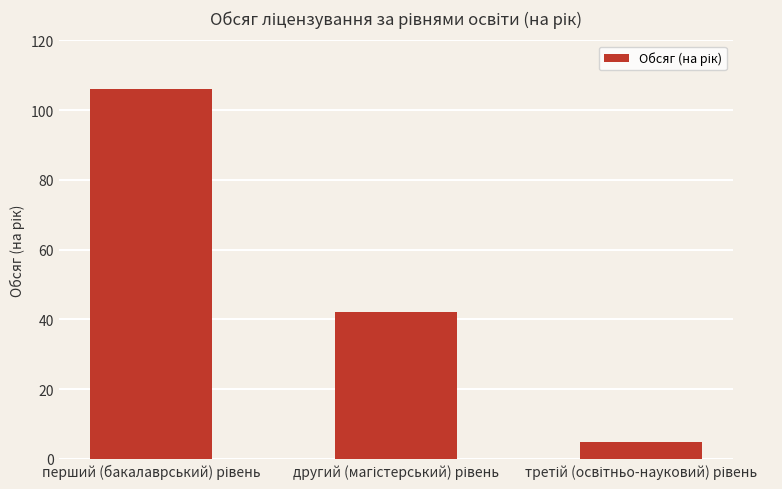

What is the maximum value shown in the chart?

106